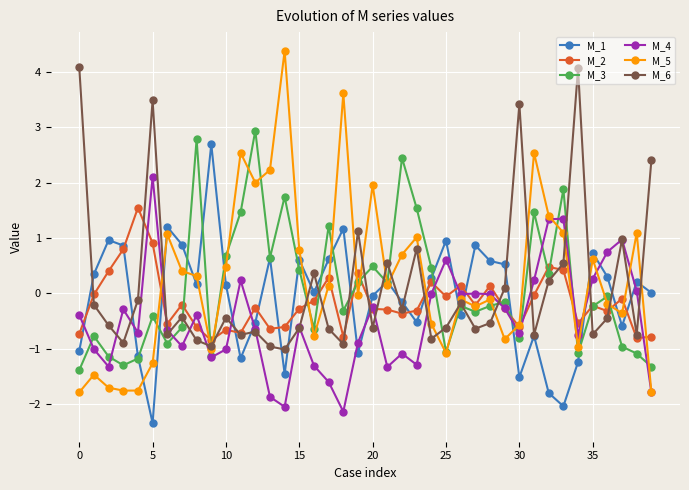

Which series has the largest range (max minus min)?

M_5